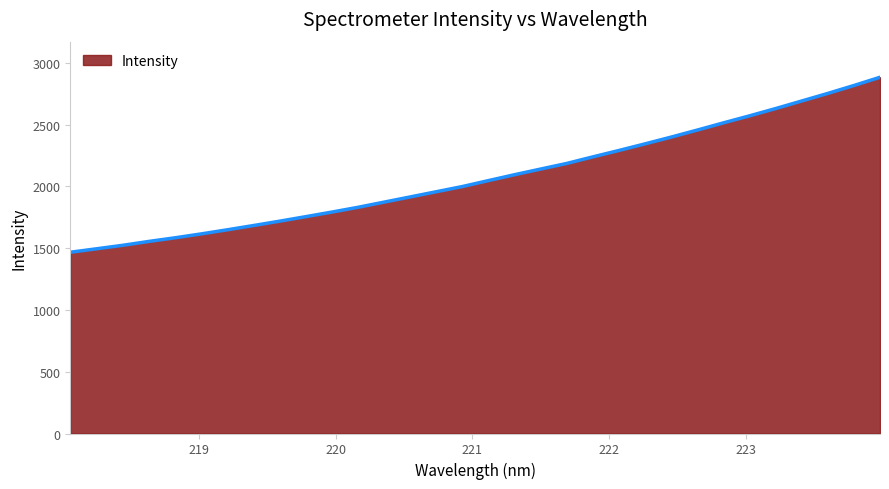

True or false: the data has more than 1 interior local peaks.

False